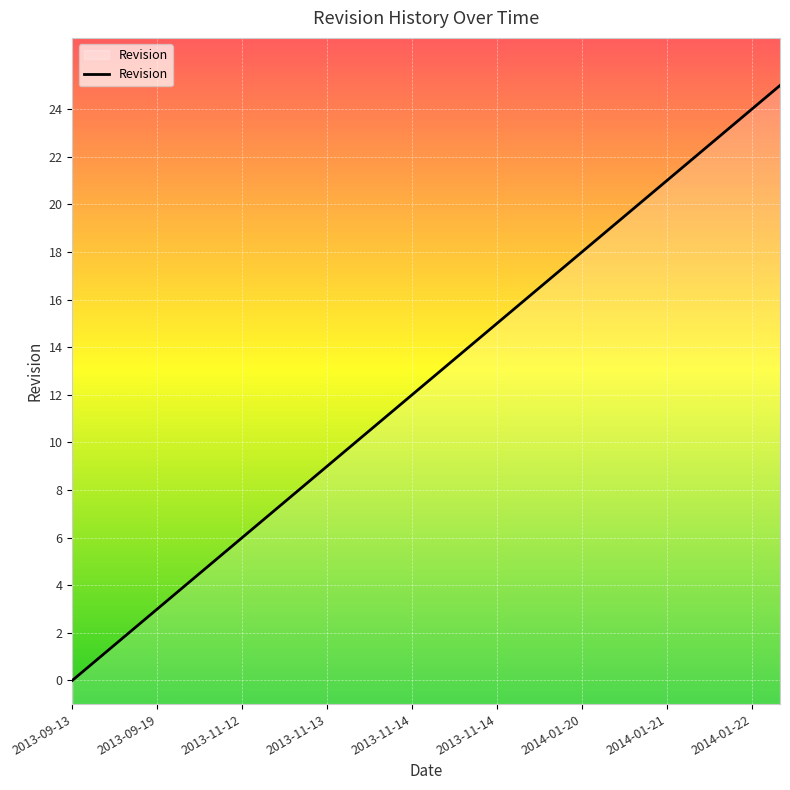

How many categories are shown in the chart?

26